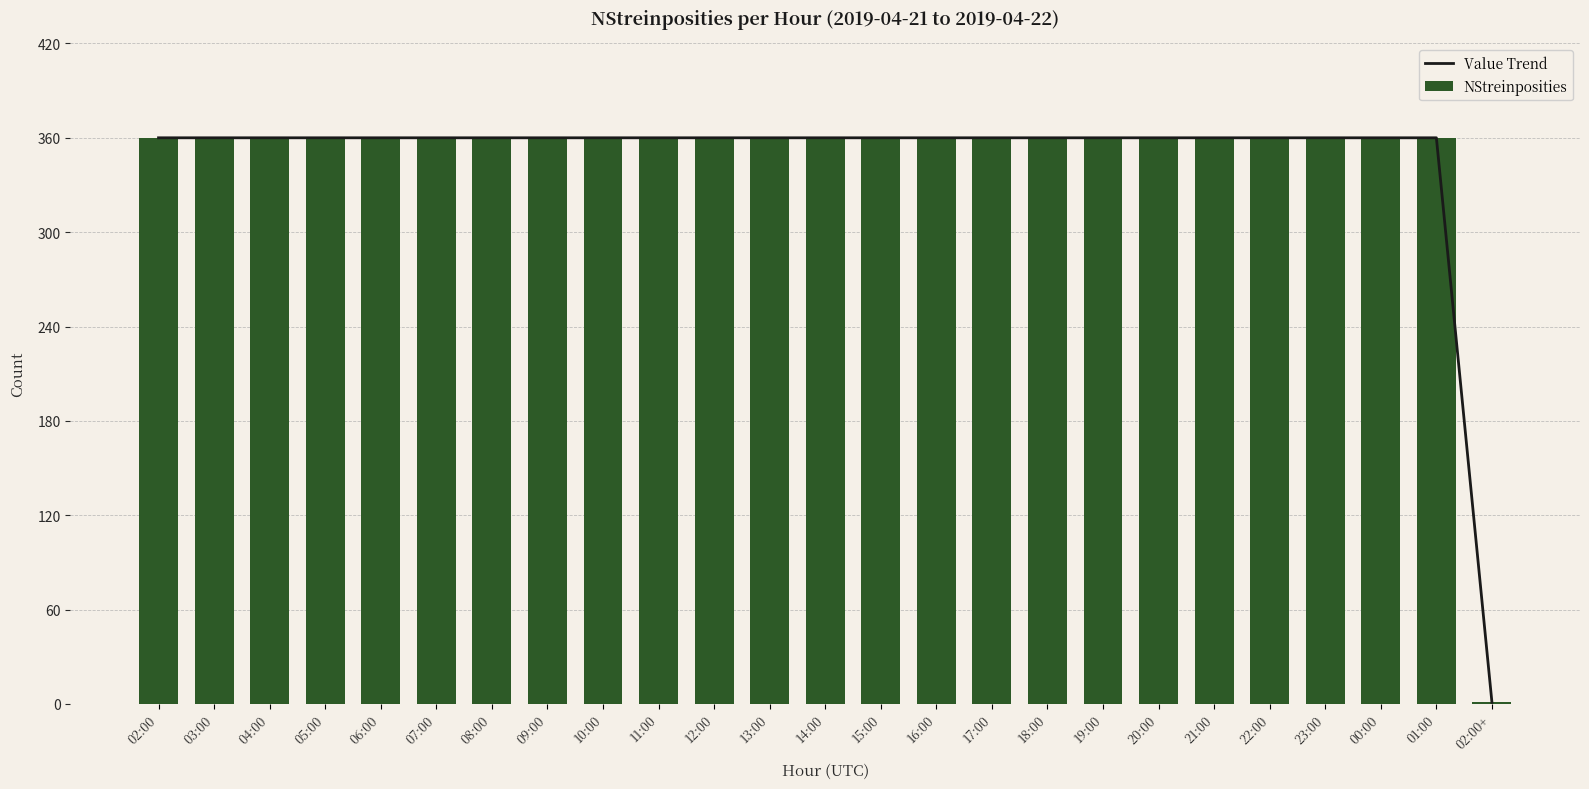

The value of NStreinposities at 19:00 is 479. True or false?

False